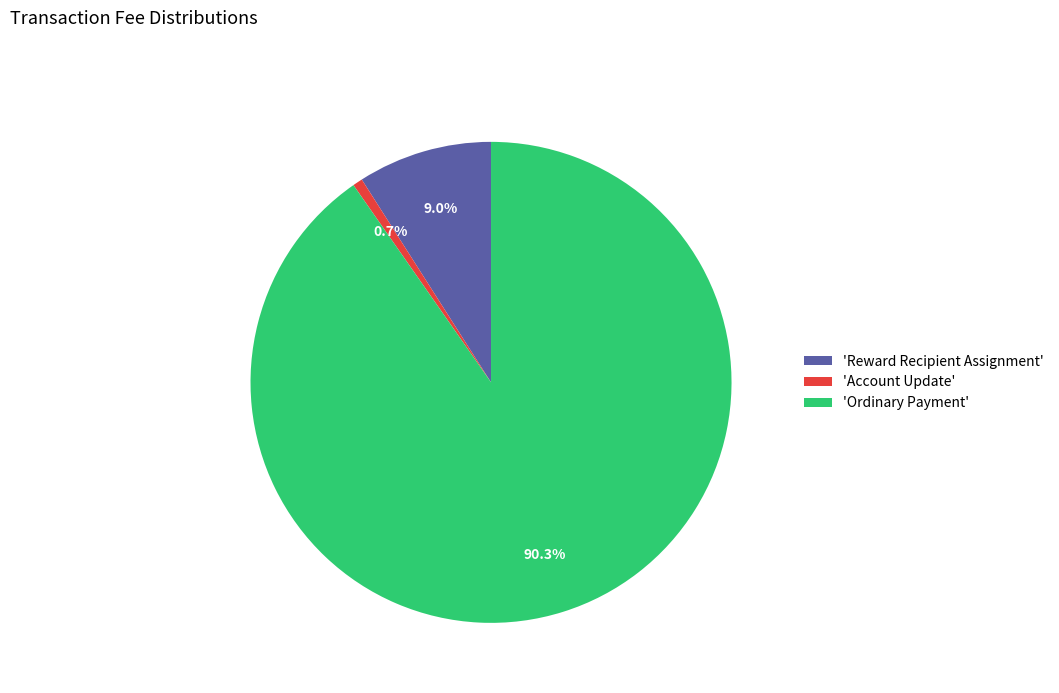

Rank the categories by value from highest to lowest.

'Ordinary Payment', 'Reward Recipient Assignment', 'Account Update'